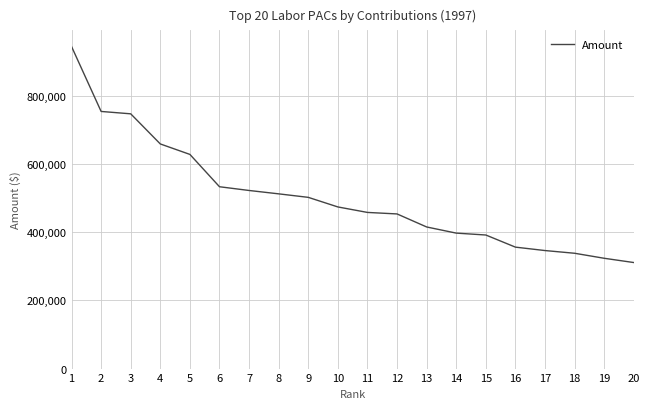

What is the greatest value displayed?

943945